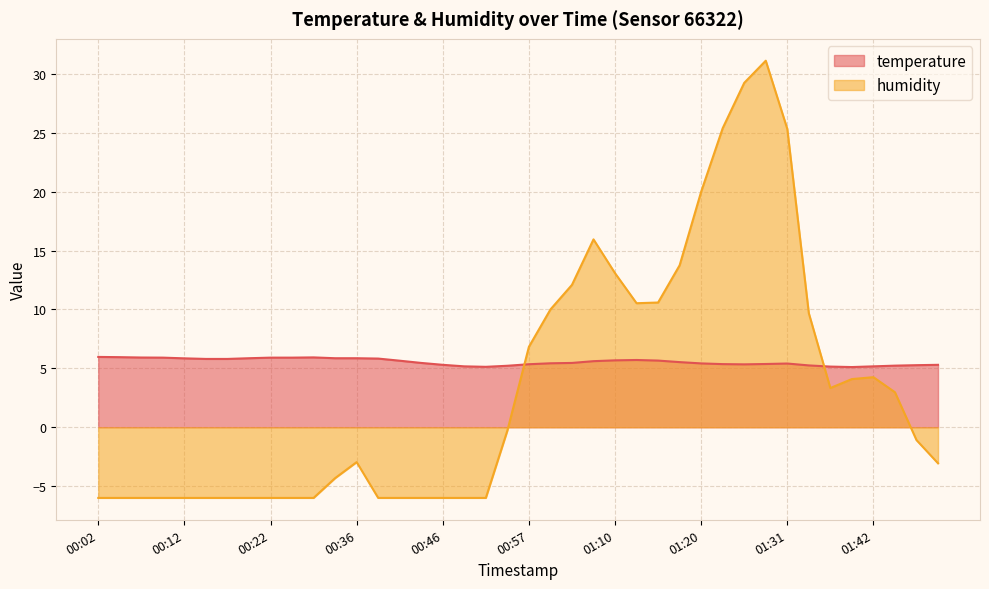

How many interior local valleys does the humidity series have?

2